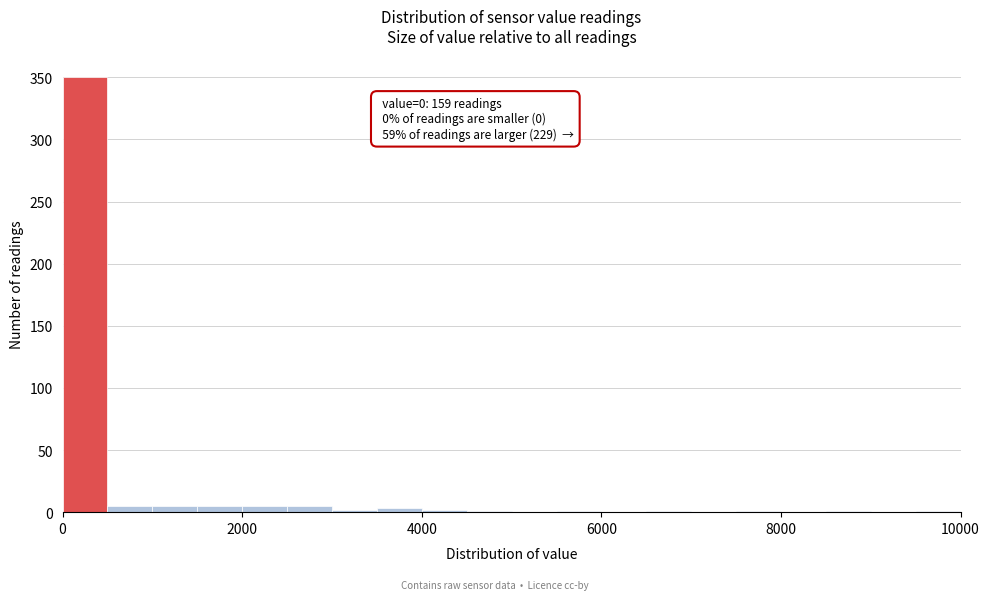

Around what value on the x-axis is the tallest bar? Give the approximate position of its centre, as read against the axis.

200